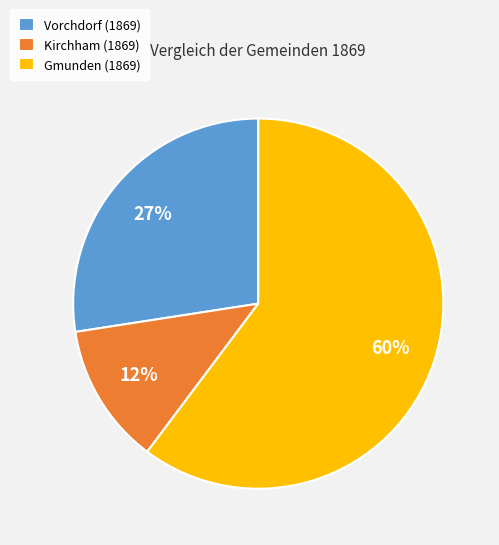

Is there a majority slice in this chart?

Yes